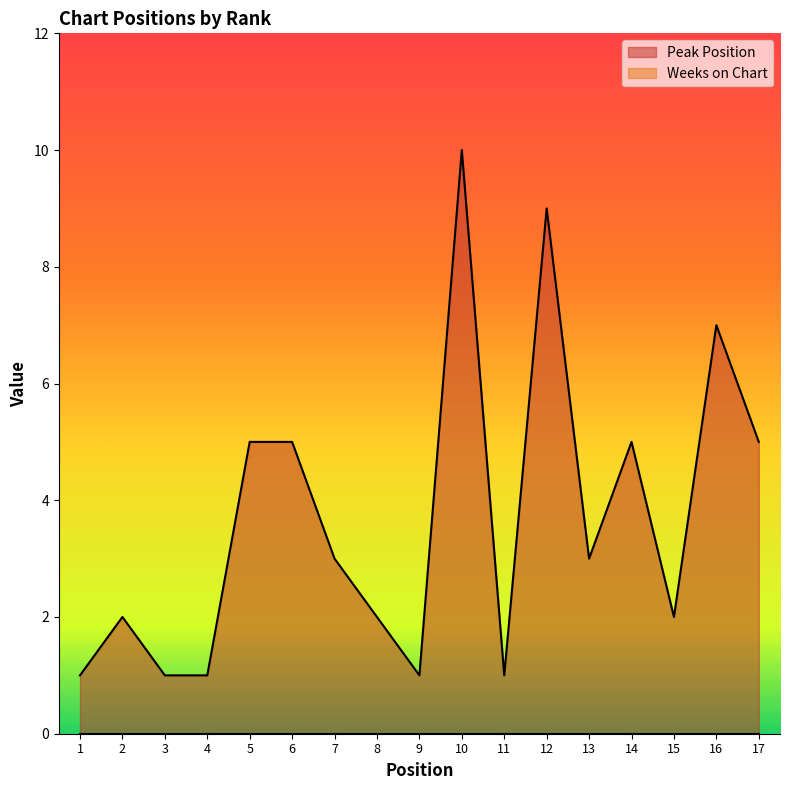

List the labels in order of value, largest first.

10, 12, 16, 5, 6, 14, 17, 7, 13, 2, 8, 15, 1, 3, 4, 9, 11